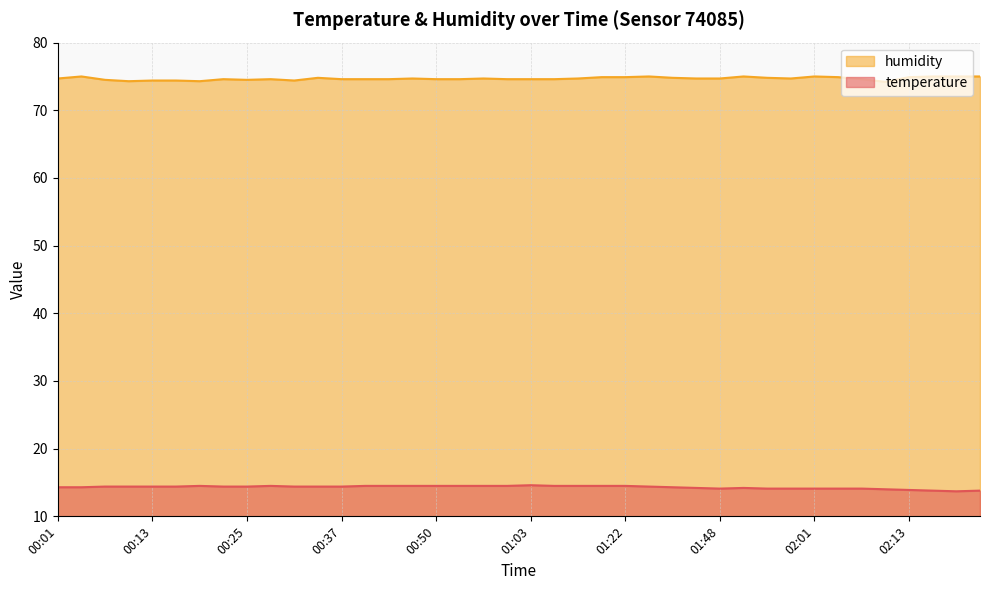

Rank the series at 02:07 from lowest to highest value.

temperature, humidity